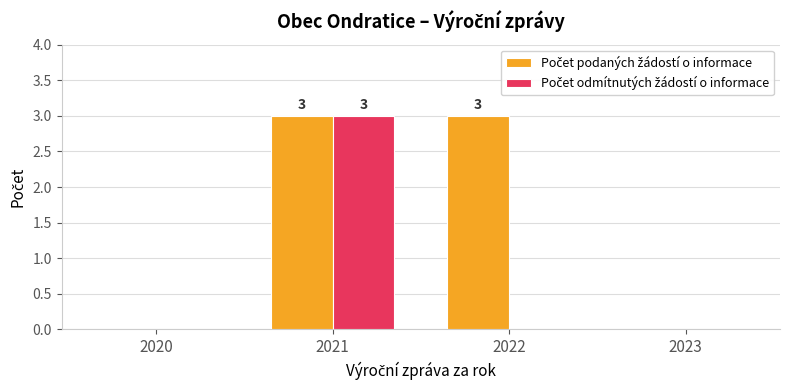

What is the greatest value displayed?

3